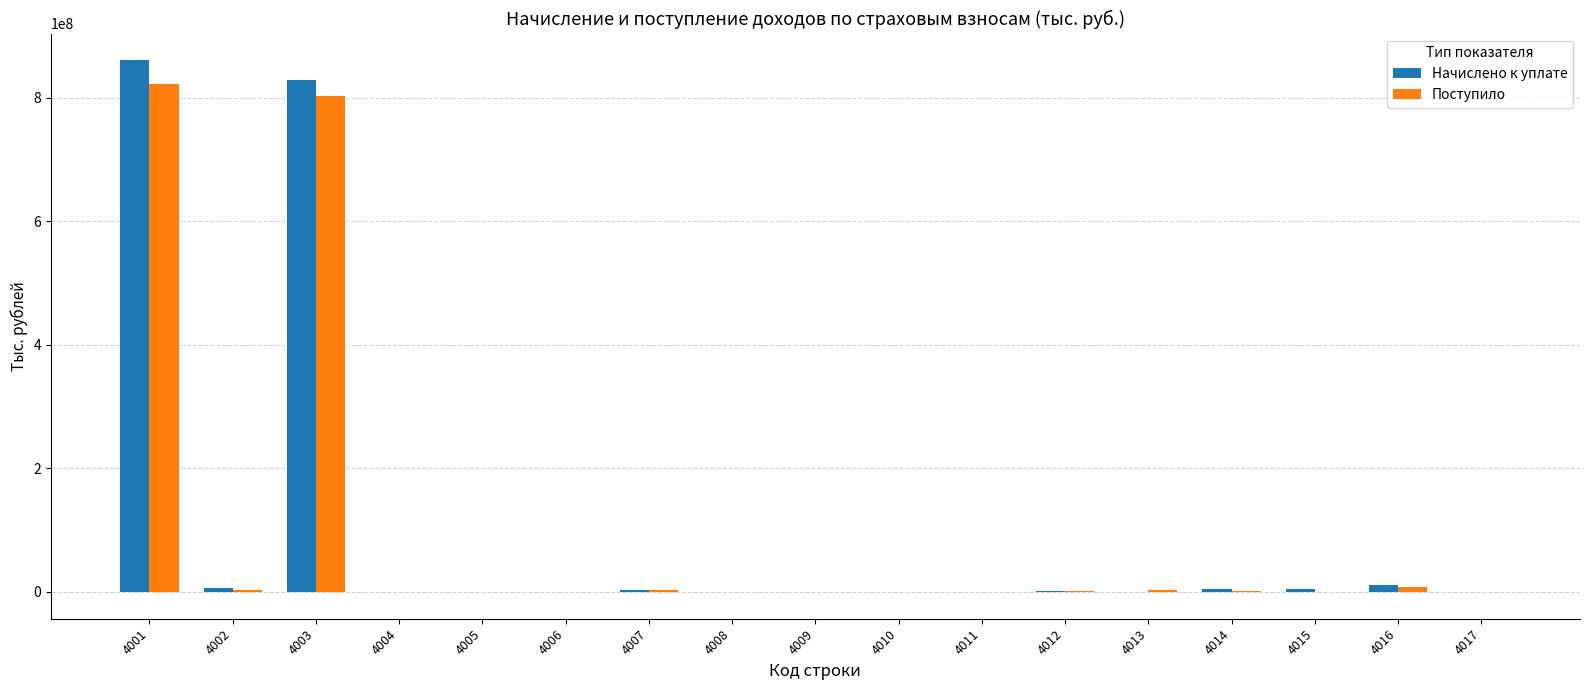

How many series are shown in this chart?

2